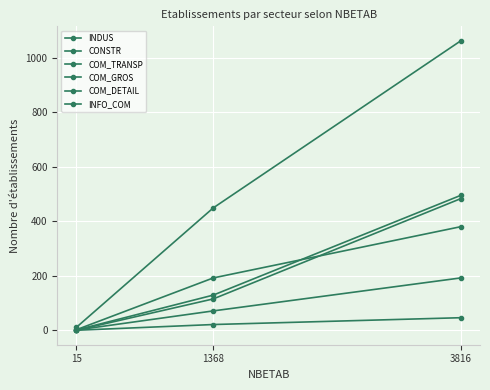

What is the sum of all INDUS values?

625